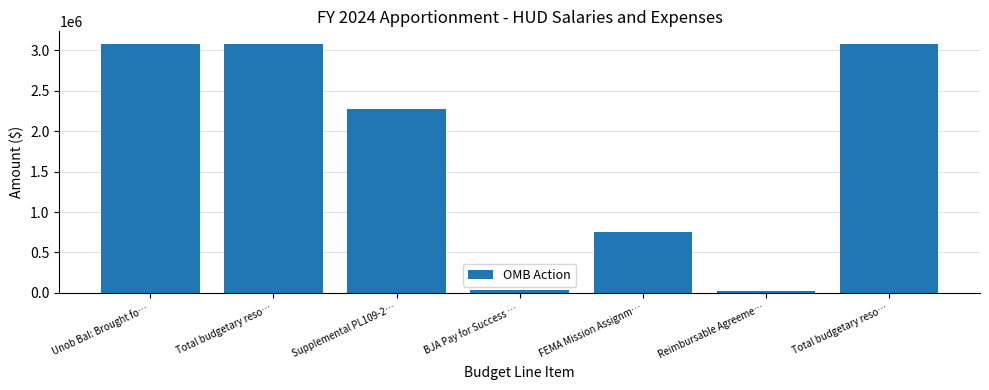

How many categories are shown in the chart?

7